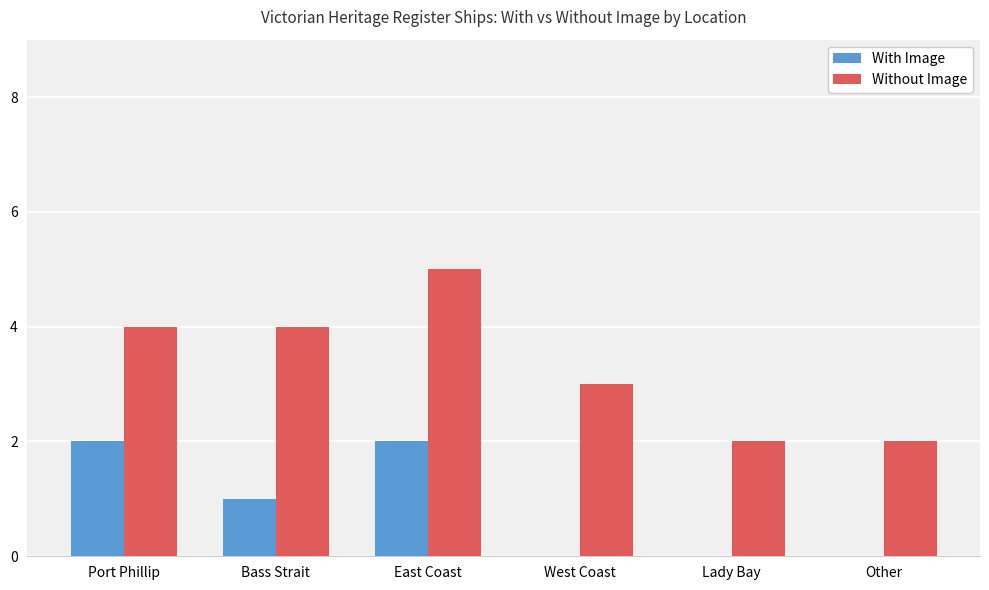

How many series are shown in this chart?

2